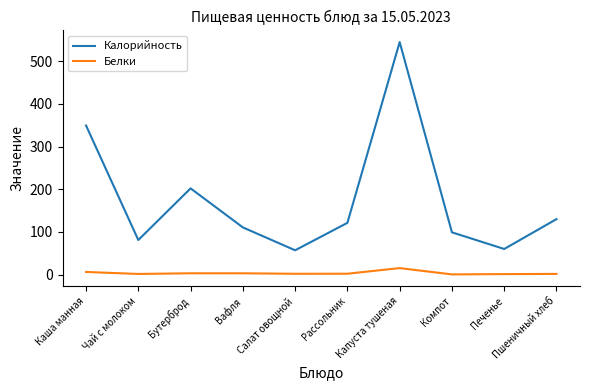

True or false: Белки has more than 0 points higher than both neighbors.

True